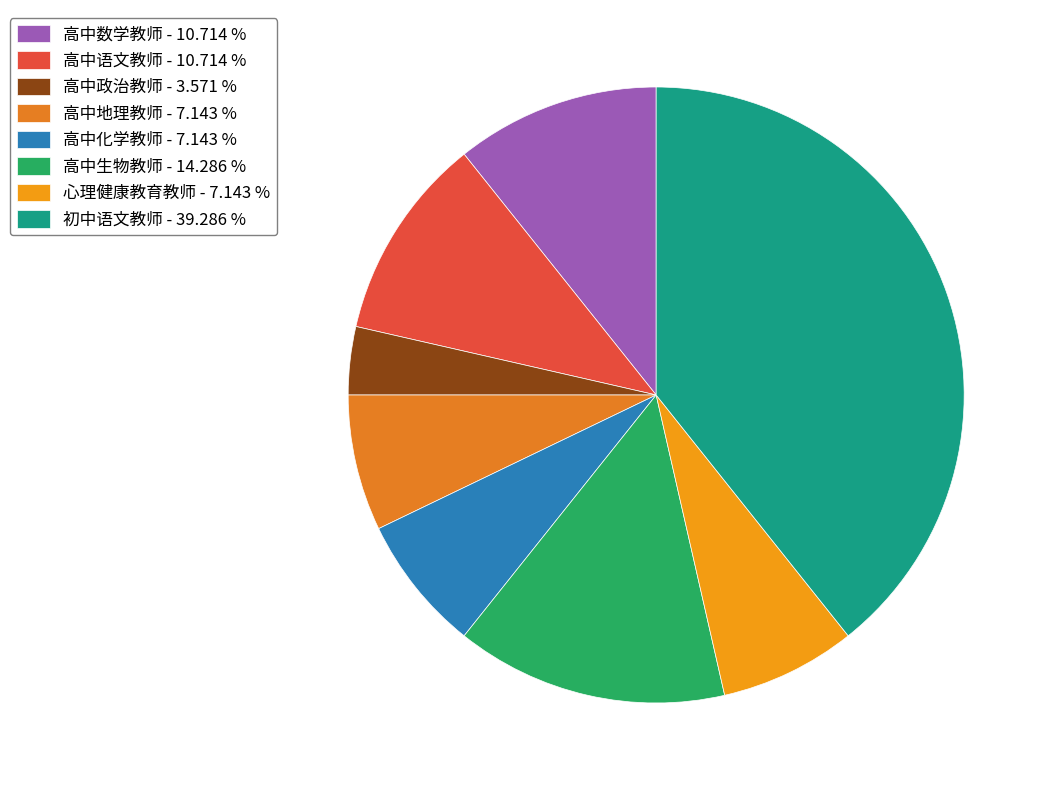

How many segments does this pie chart have?

8